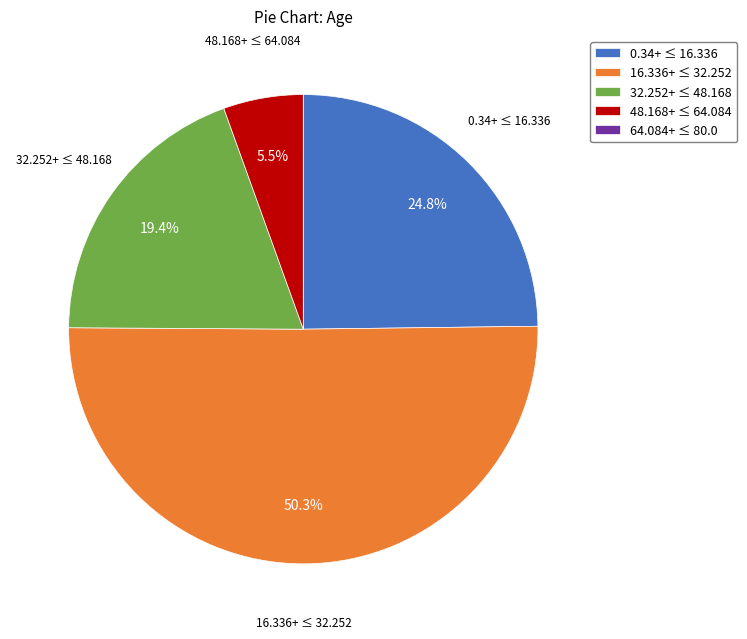

Which slice is the largest?

16.336+ ≤ 32.252